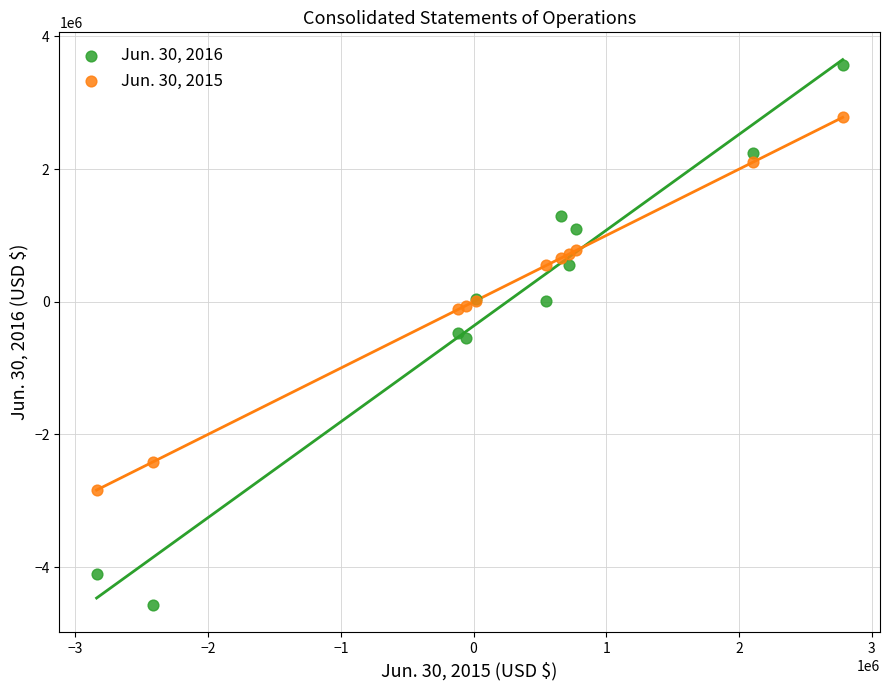

Which series reaches the minimum Y coordinate?

Jun. 30, 2016